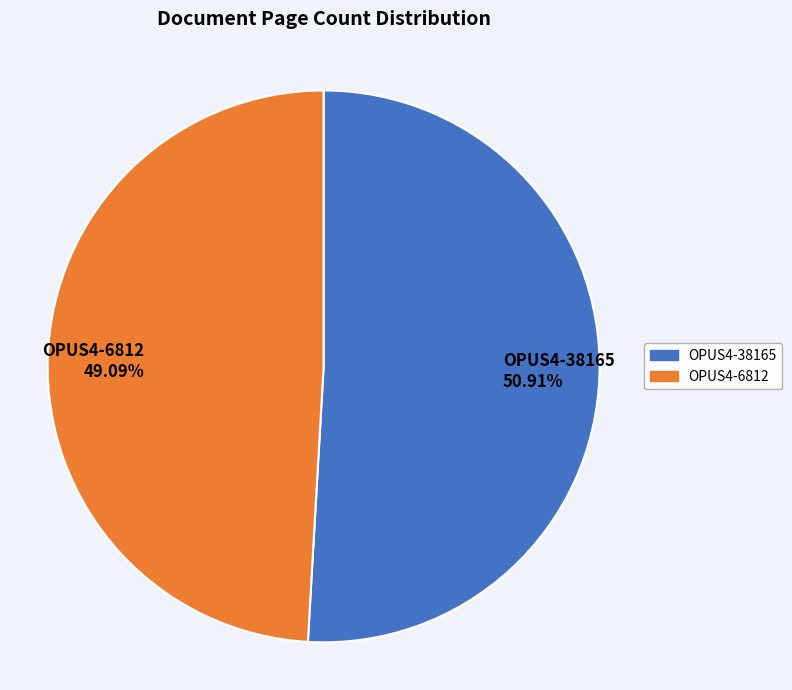

How much of the chart is everything except OPUS4-38165?

49.1%